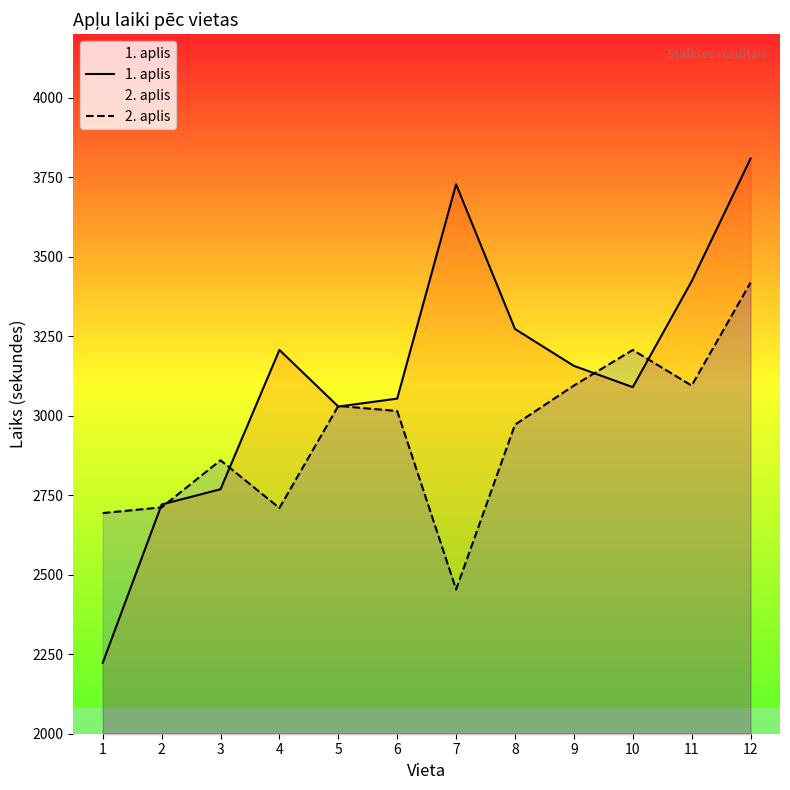

Is the value of 1. aplis at 10 greater than the value of 2. aplis at 2?

Yes